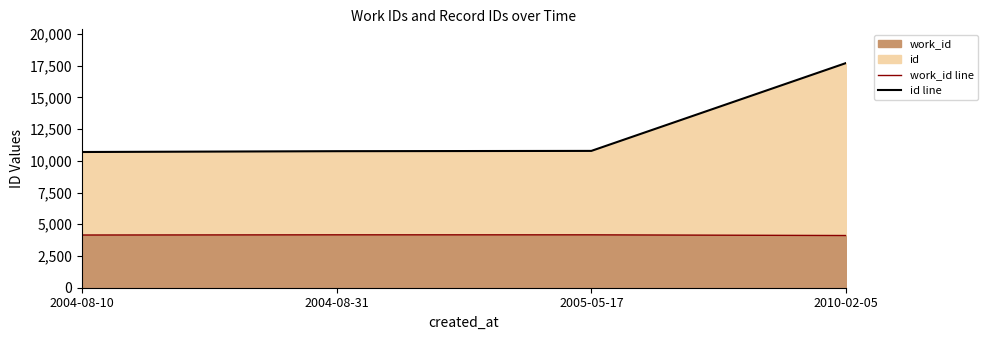

What is the greatest value displayed?

17704